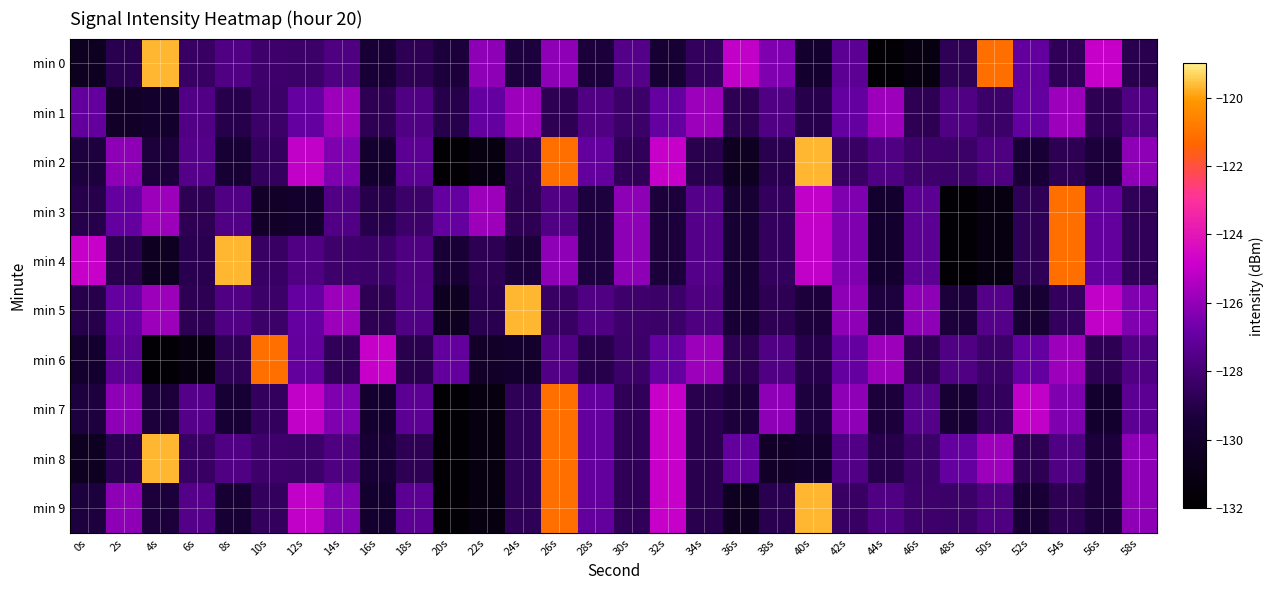

Rank the series at 42s from lowest to highest value.

min 2, min 9, min 8, min 0, min 1, min 6, min 3, min 4, min 5, min 7